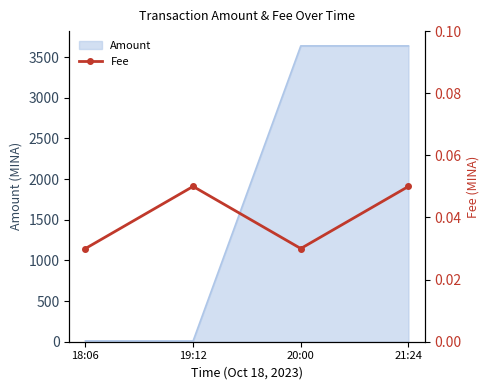

Count the values in the range 0 to 1.

4